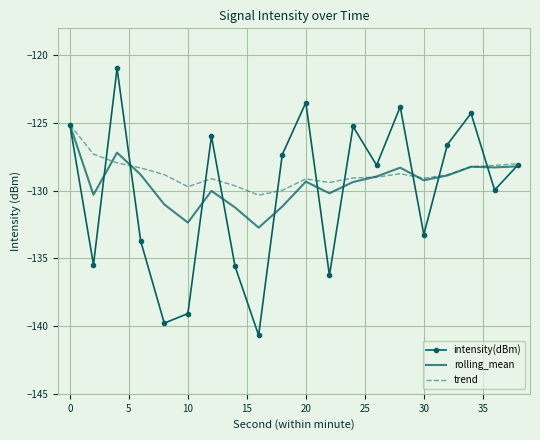

Which series has the widest spread of values?

intensity(dBm)